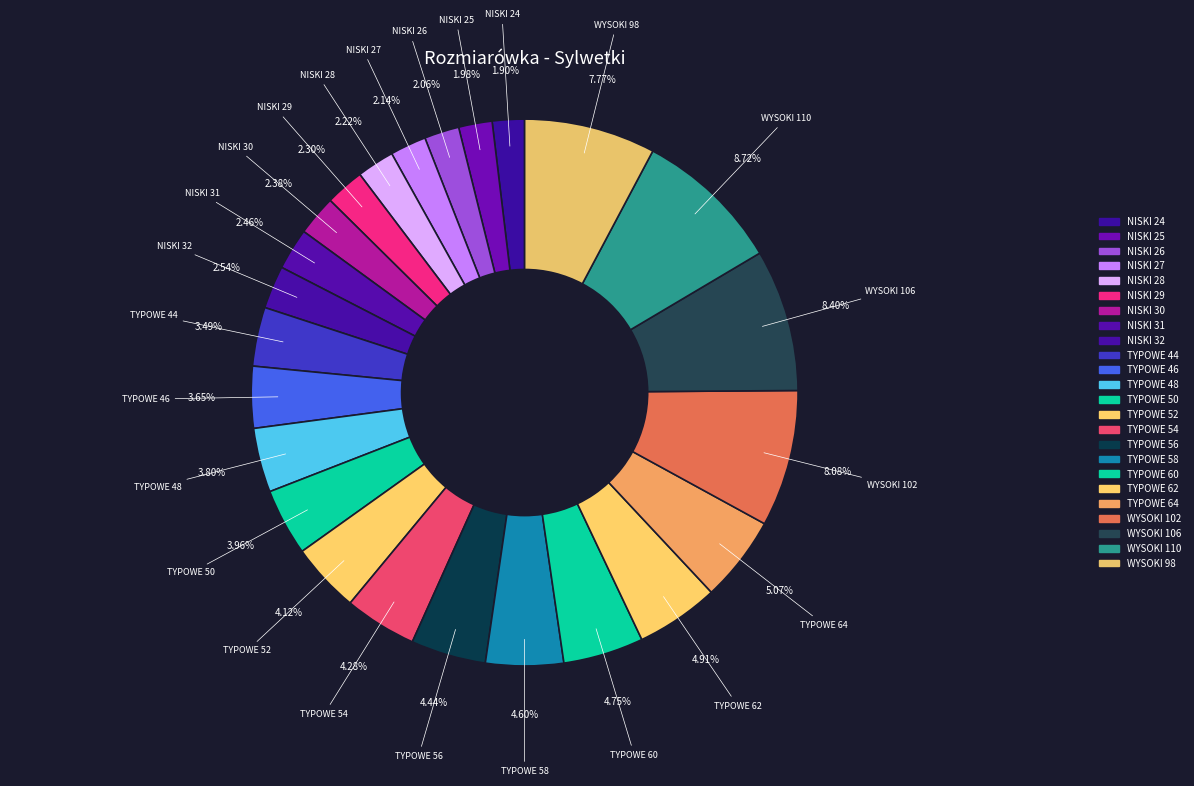

How many segments does this pie chart have?

24